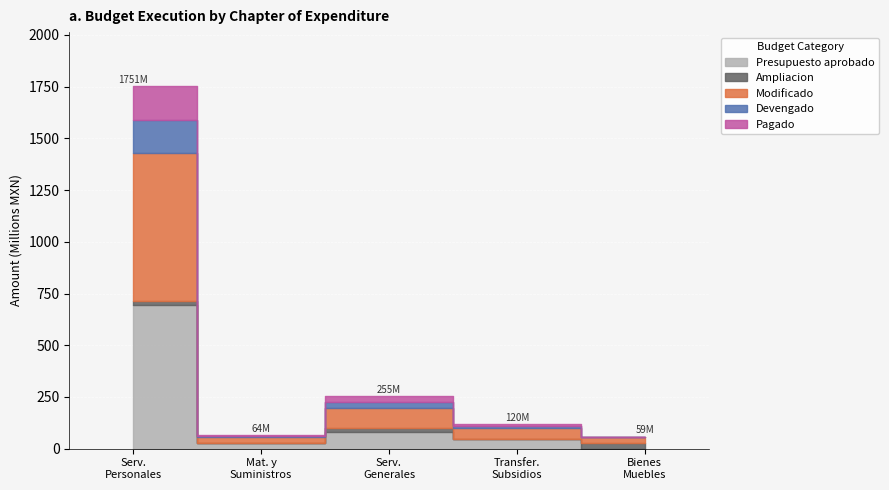

True or false: Devengado and Ampliacion intersect in this chart.

True